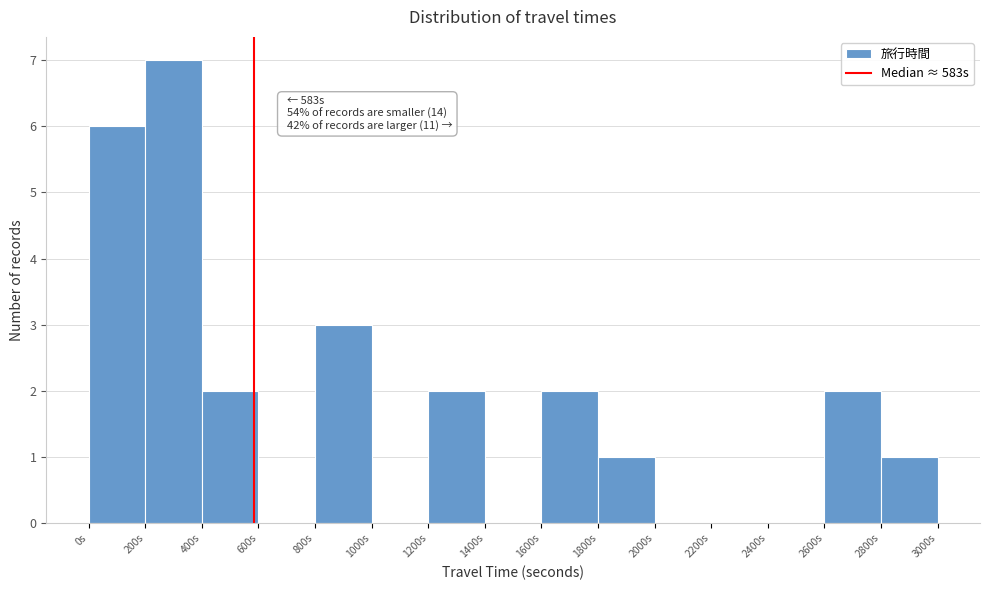

Over which range of the x-axis is the bar tallest?

200 to 400